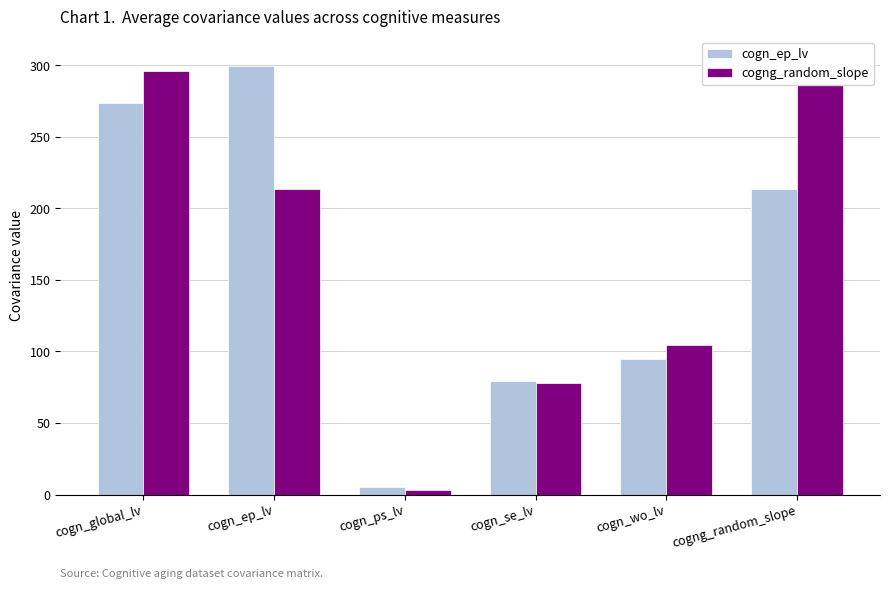

What is the label of the 2nd bar from the left?

cogn_ep_lv